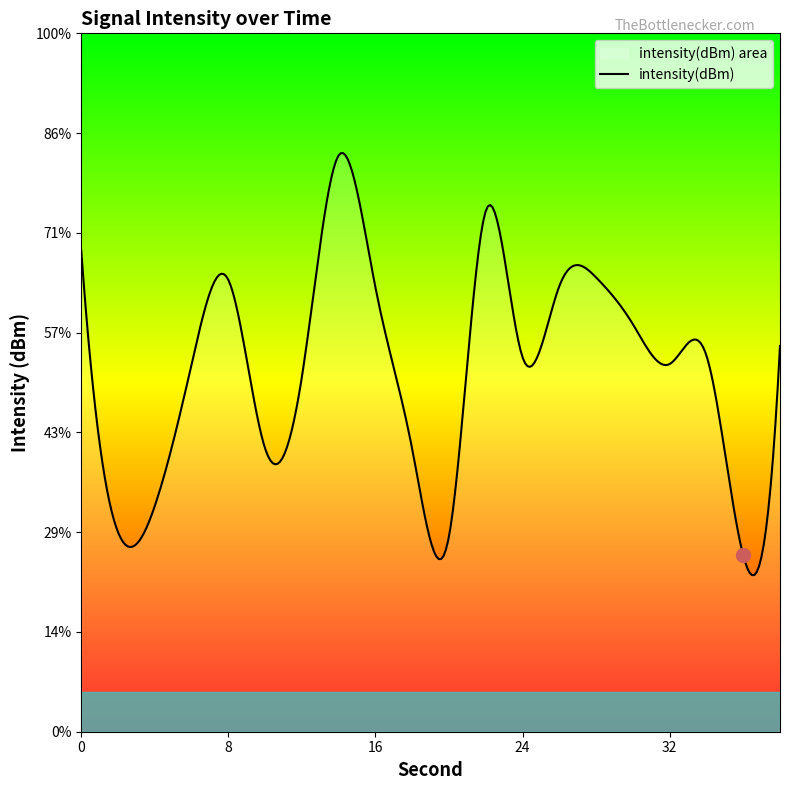

At which label does mean_intensity reach its minimum?

36